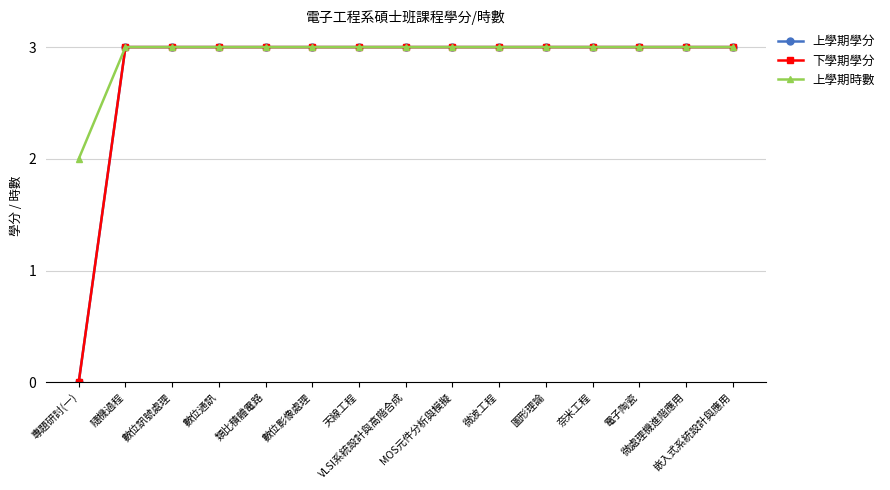

Which has a higher value, 類比積體電路 or MOS元件分析與模擬?

類比積體電路